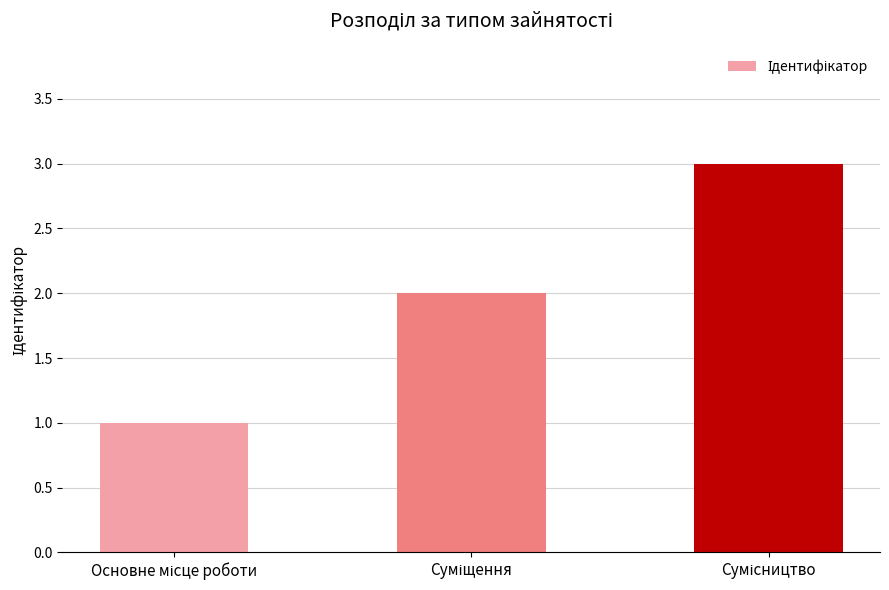

What is the sum of all values?

6